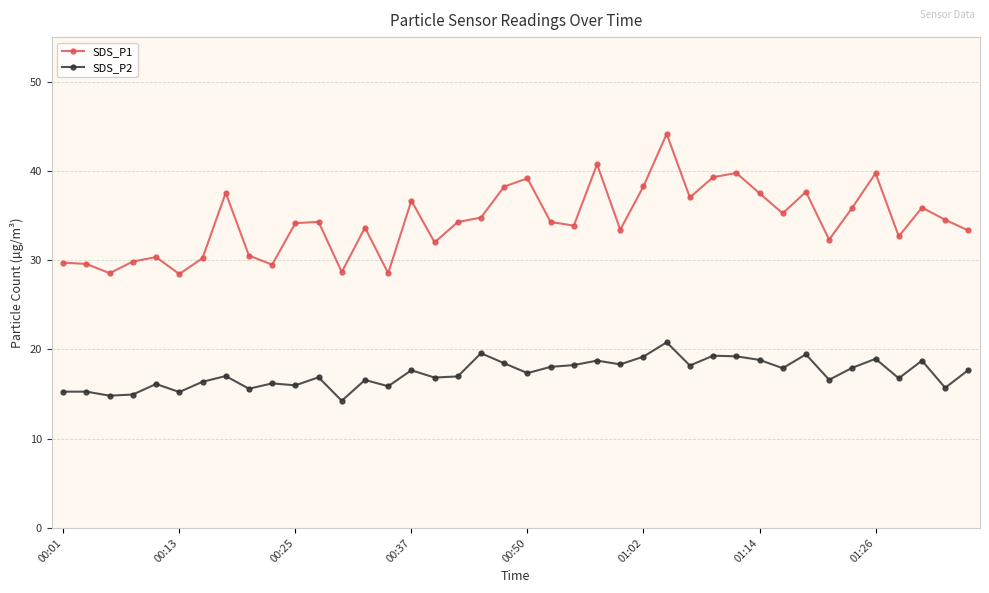

What are all the series names shown in the legend?

SDS_P1, SDS_P2